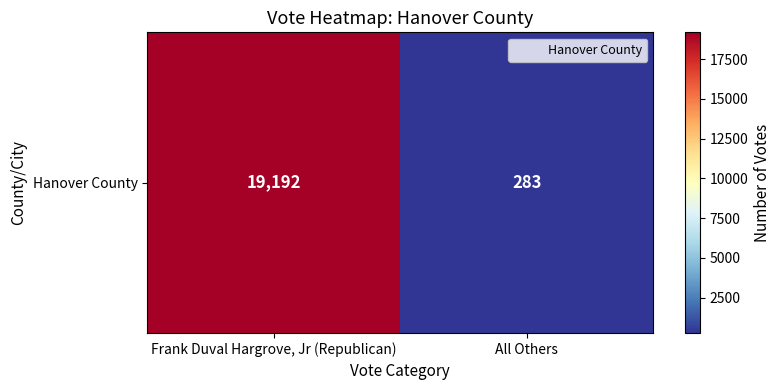

The value at All Others is 177. True or false?

False